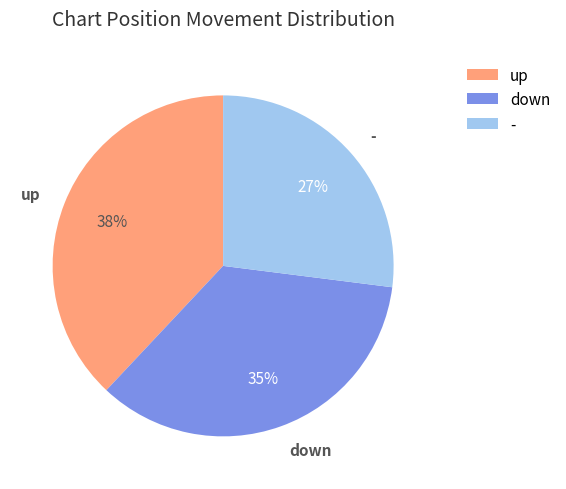

What percentage is the - slice, to the nearest percent?

27%